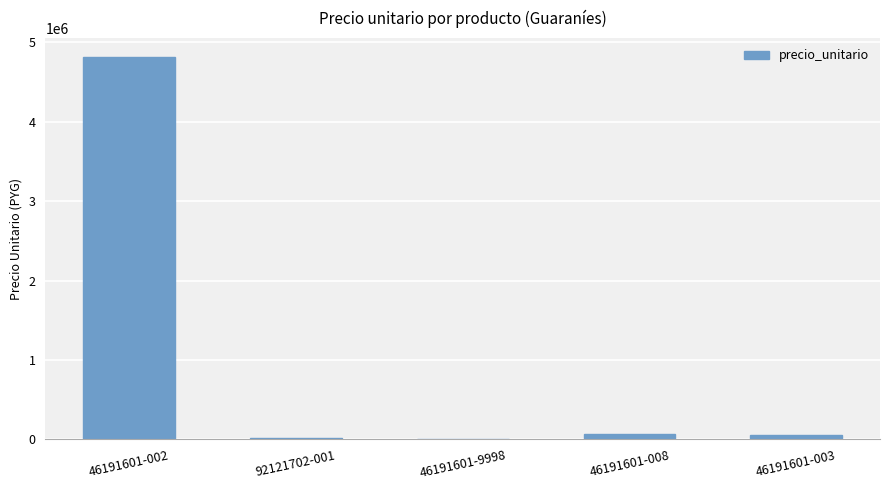

What is the greatest value displayed?

4812500